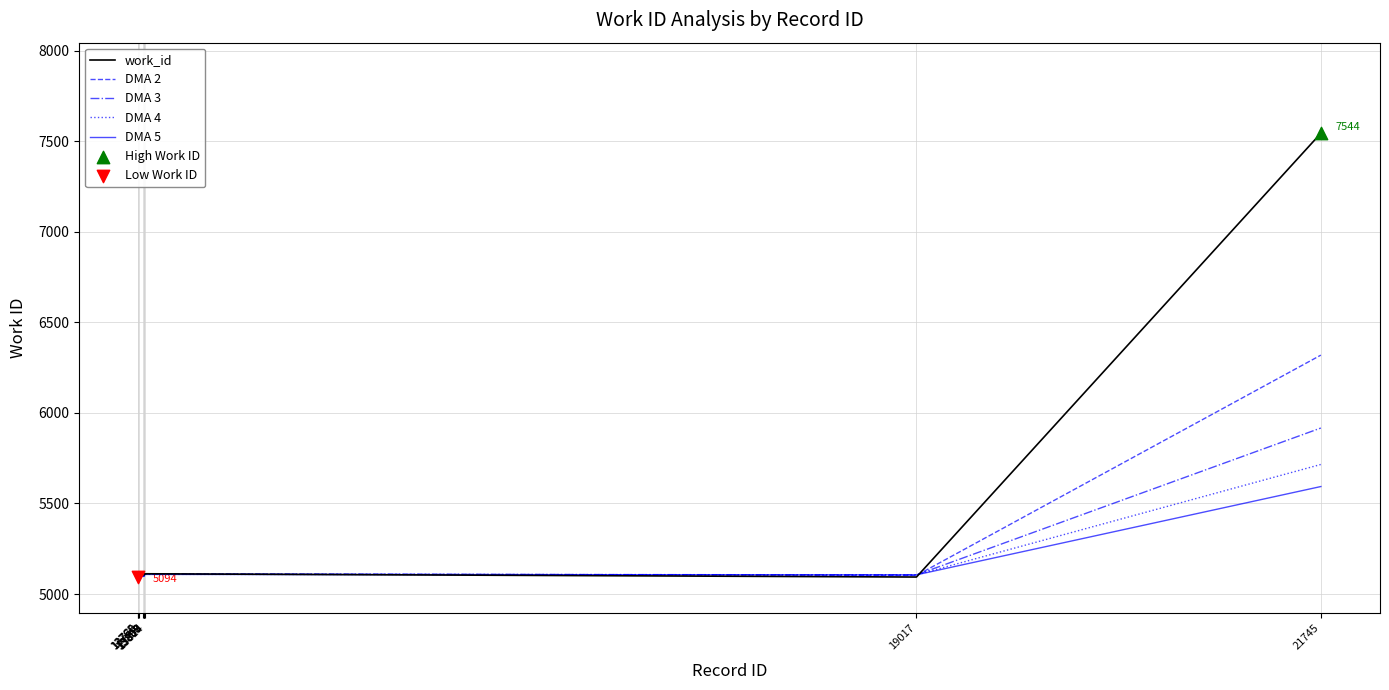

What is the change in value from 13809 to 21745?

+2432